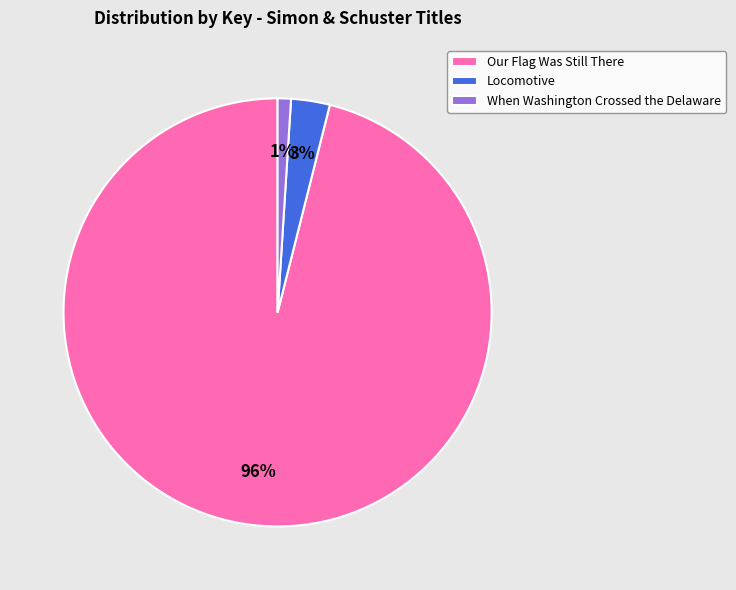

Is the sum of Our Flag Was Still There and Locomotive greater than half?

Yes